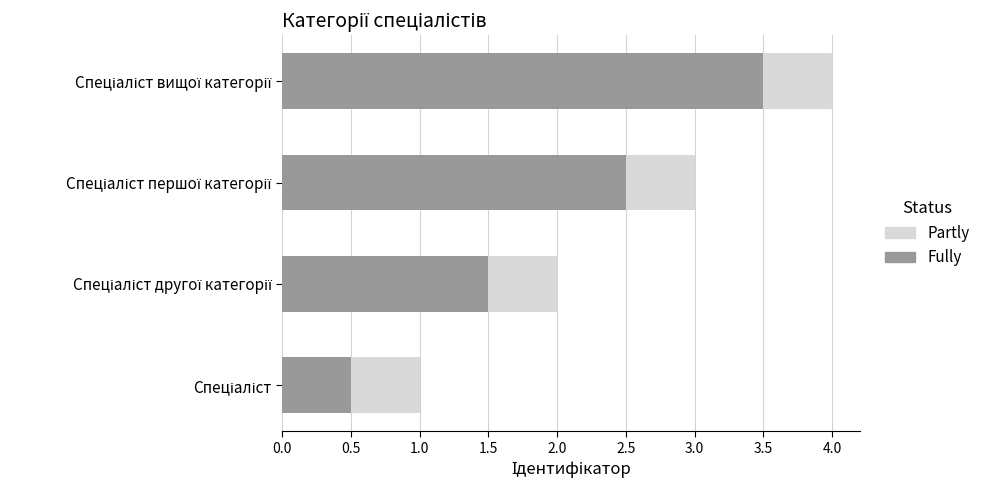

What are all the series names shown in the legend?

Partly, Fully